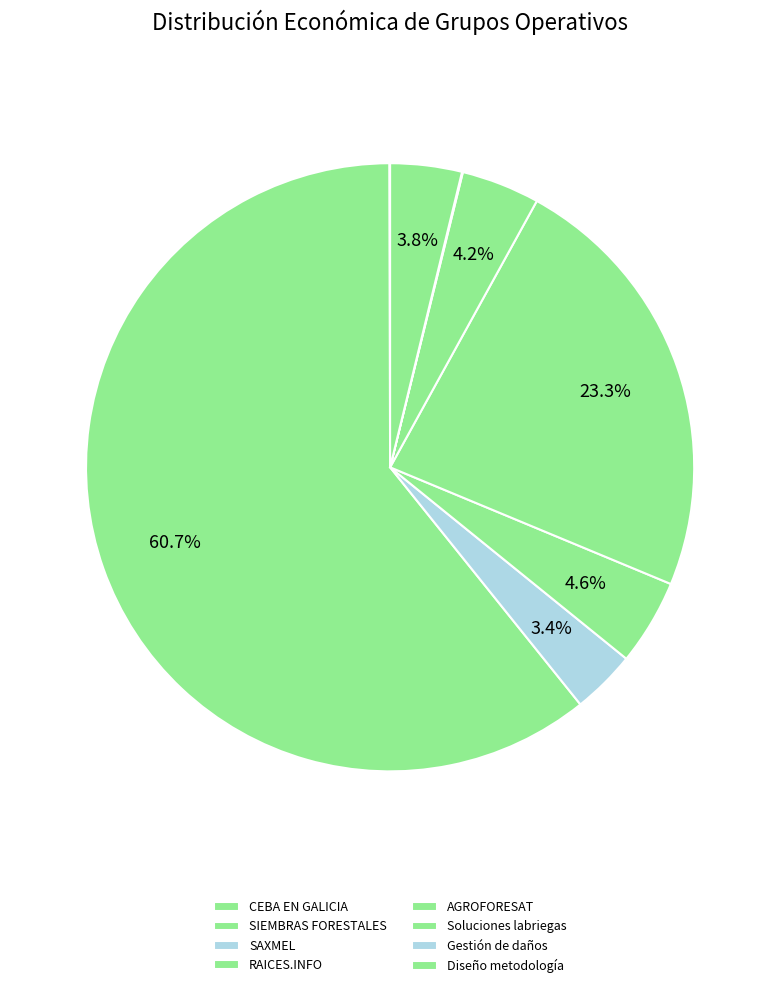

What percentage do Gestión de daños and CEBA EN GALICIA together represent?

0.1%